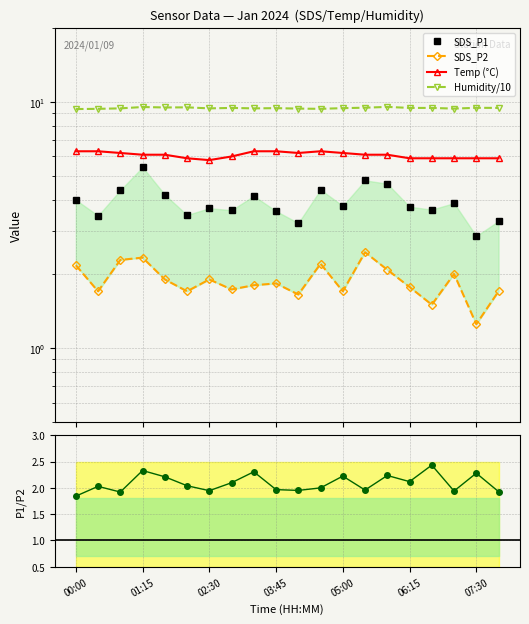

What is the label of the 13th point from the right?

7